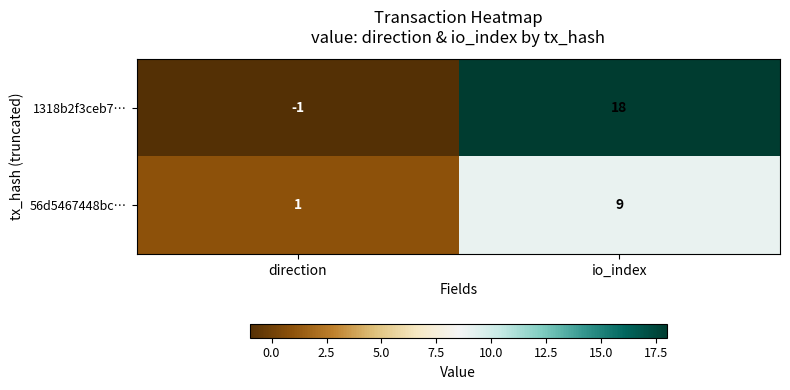

At io_index, list the series in order from smallest to largest.

56d5467448bc…, 1318b2f3ceb7…